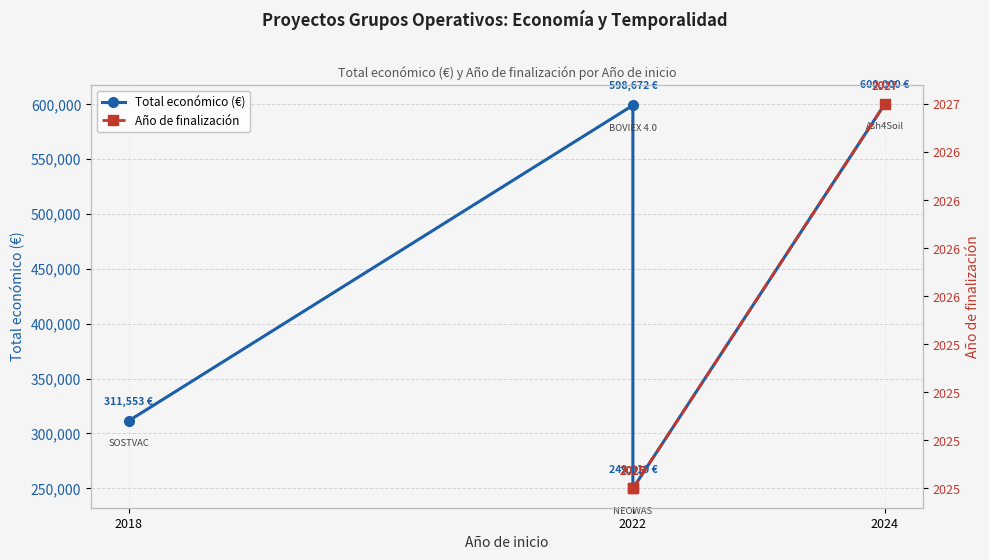

How many data points does each series have?

4